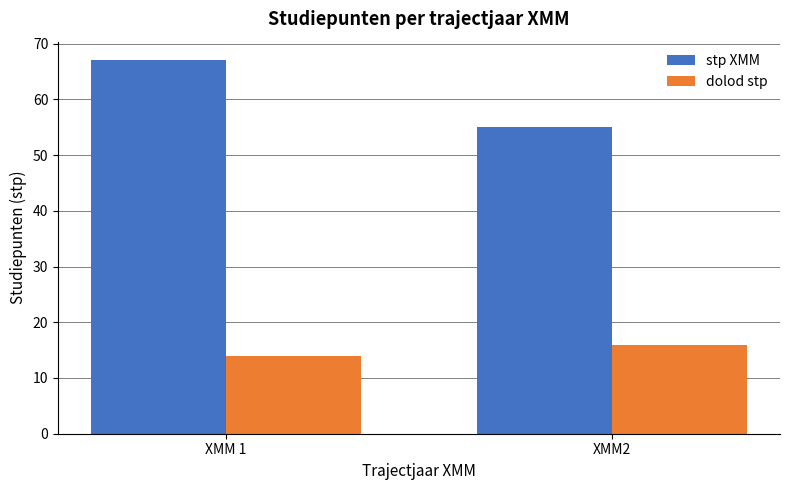

What is the difference between the highest and lowest values at XMM2?

39